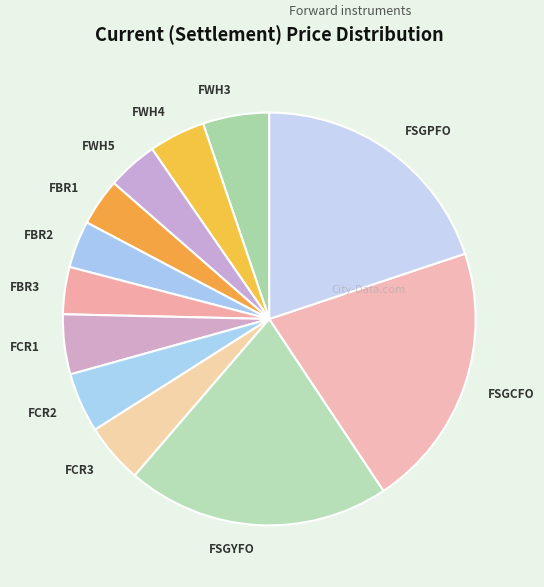

Approximately how many times larger is the value at FSGCFO compared to FWH5?

5.2